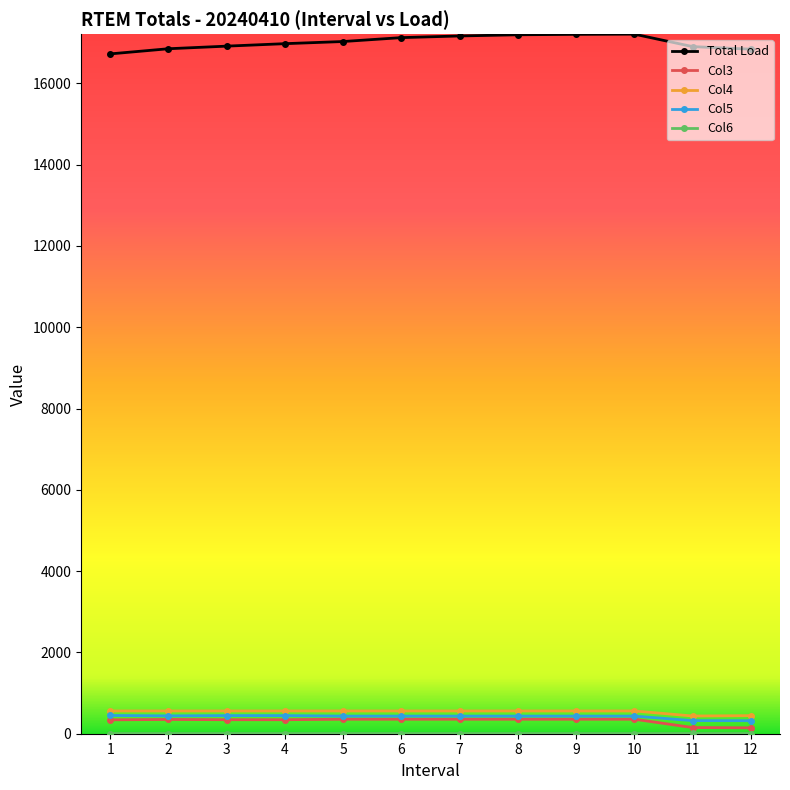

The value of Col3 at 4 is 344.7. True or false?

True